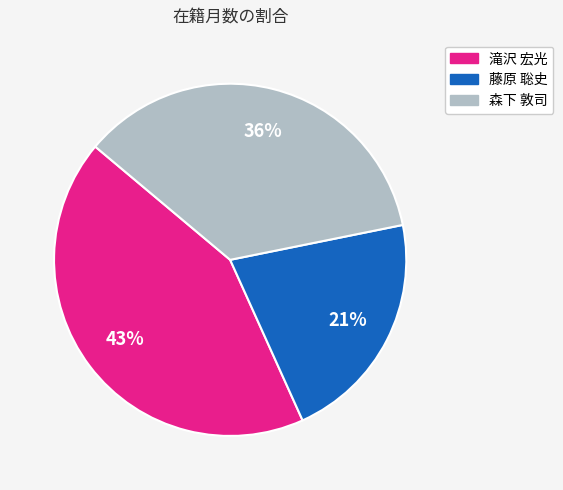

To the nearest percent, what is the combined percentage of 滝沢 宏光 and 藤原 聡史?

64%